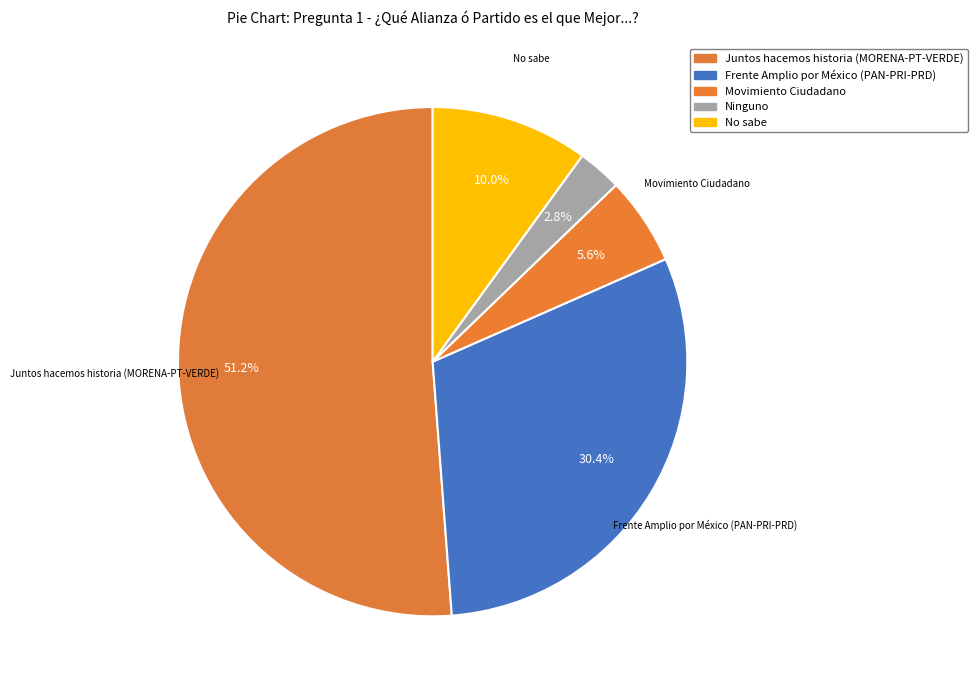

Rank the categories by value from highest to lowest.

Juntos hacemos historia
(MORENA-PT-VERDE), Frente Amplio por México
(PAN-PRI-PRD), No sabe, Movimiento Ciudadano, Ninguno